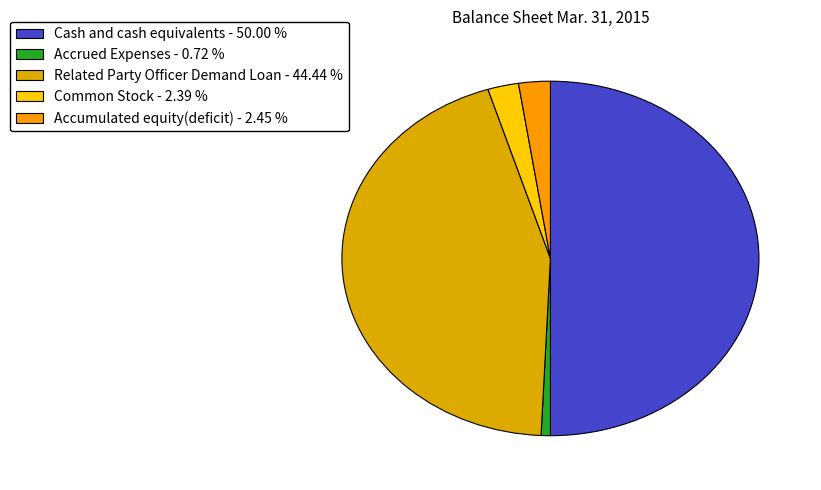

What is the smallest slice in the pie chart?

Accrued Expenses